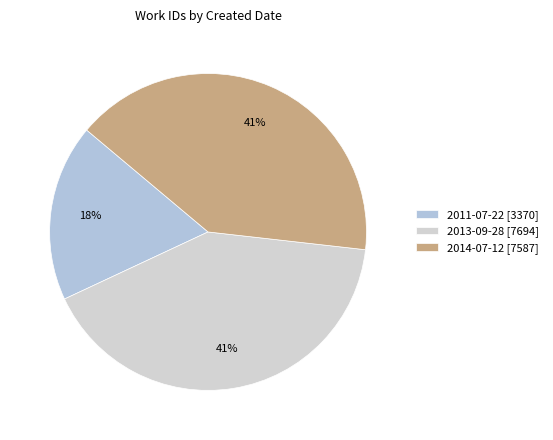

Does 2013-09-28 represent more than half of the total?

No